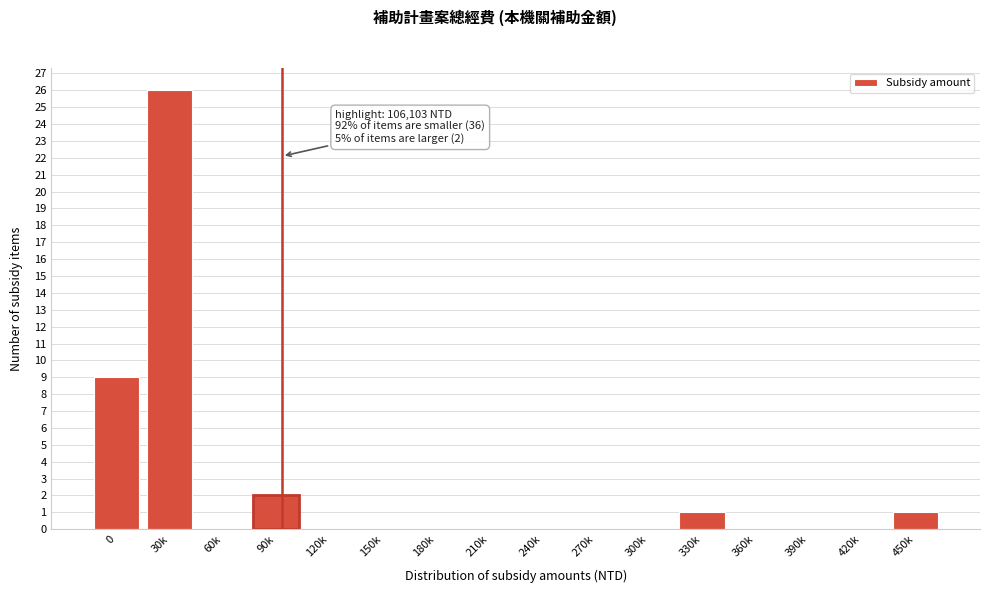

Reading left to right, transcribe all the data shown in this chart.

0=9	30k=26	60k=0	90k=2	120k=0	150k=0	180k=0	210k=0	240k=0	270k=0	300k=0	330k=1	360k=0	390k=0	420k=0	450k=1